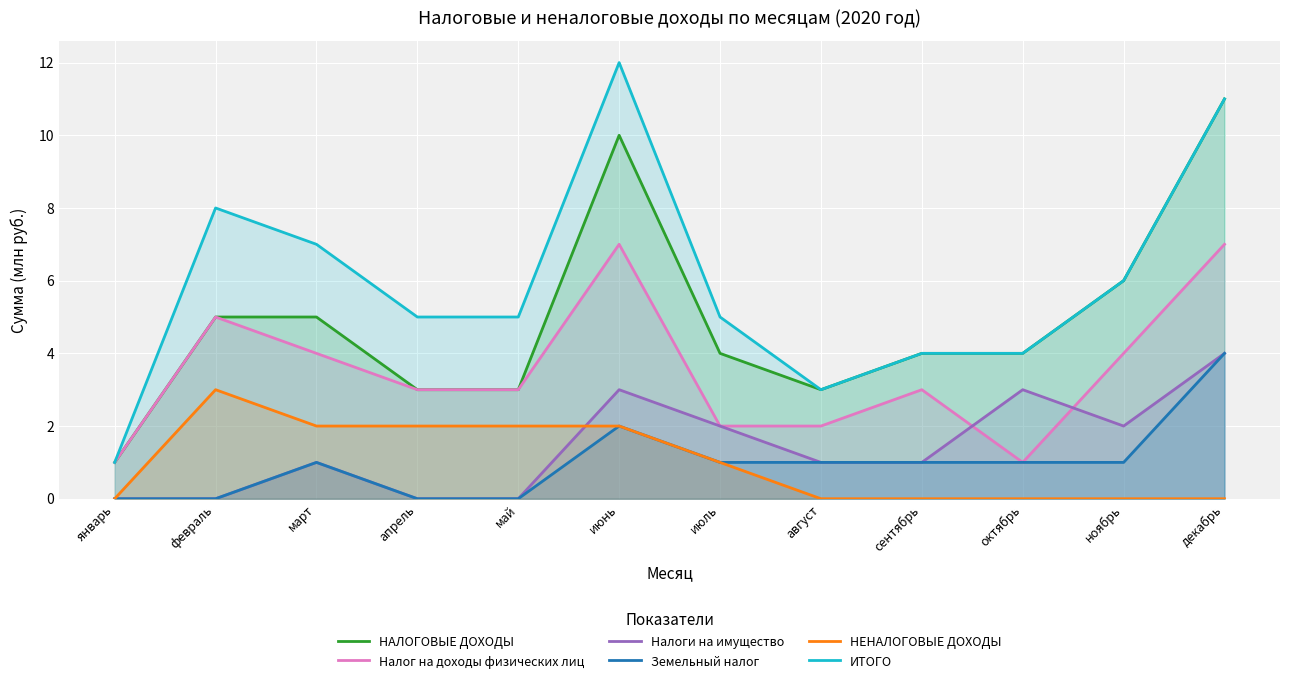

What is the value of the Налоги на имущество point at the 10th from the left?

3